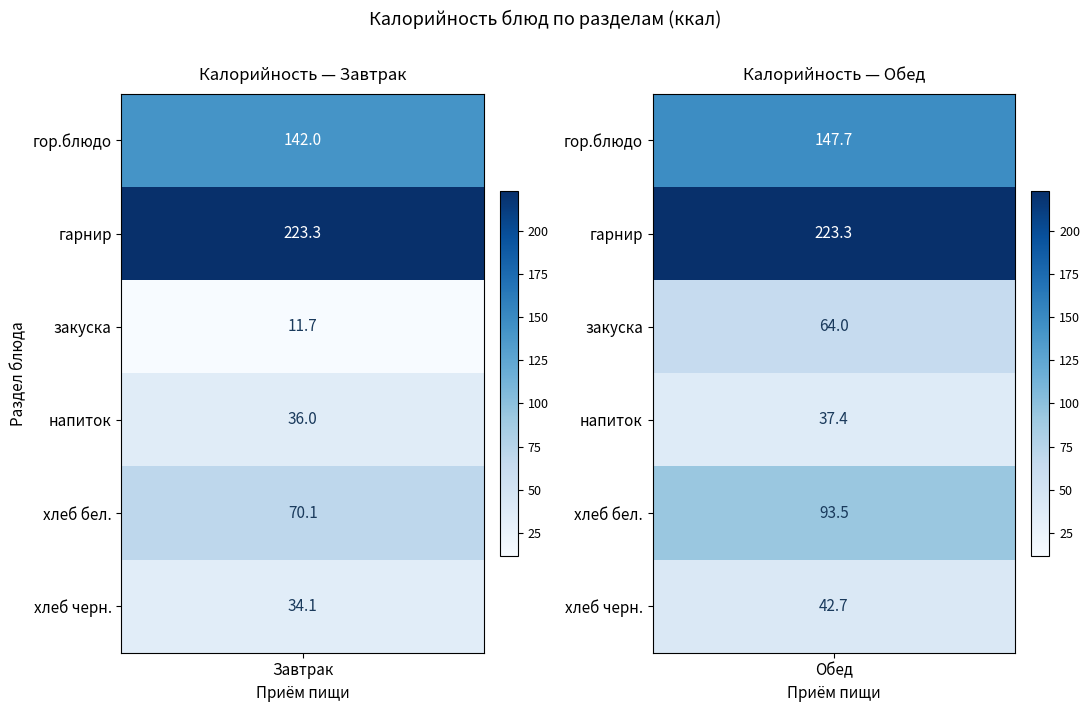

Where is Завтрак nearest to the value 117?

гор.блюдо